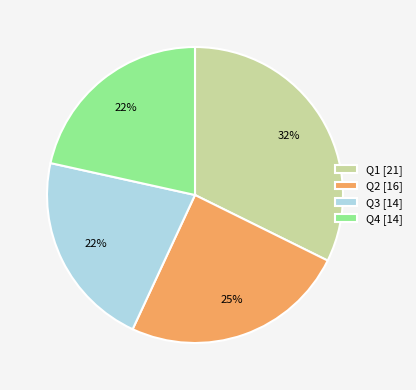

Which has a higher value, Q1 [21] or Q4 [14]?

Q1 [21]